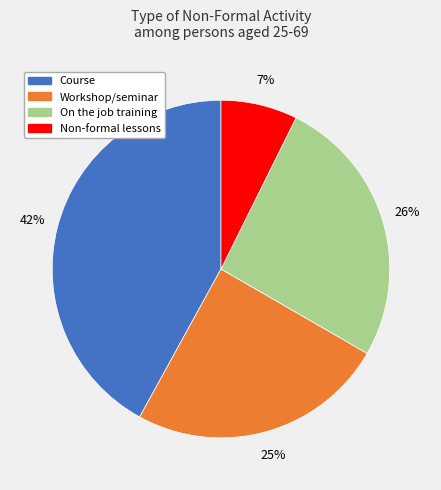

To the nearest percent, what portion does Workshop/seminar represent?

25%